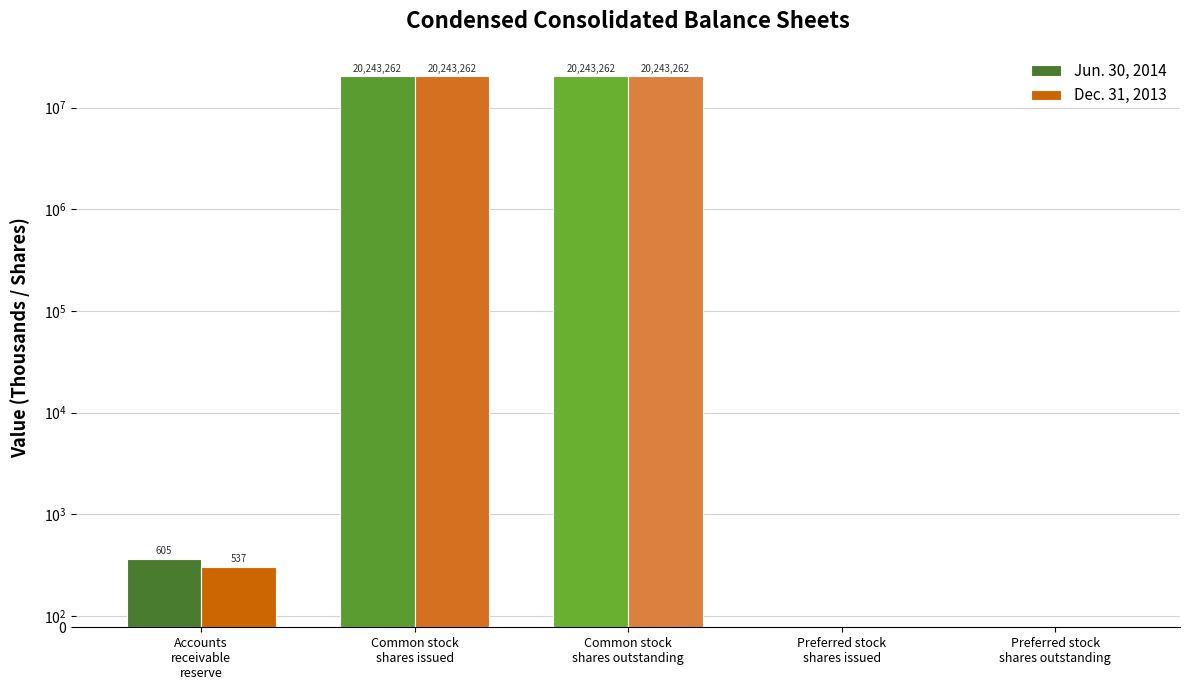

Which series changed the most between Accounts
receivable
reserve and Preferred stock
shares outstanding?

Jun. 30, 2014